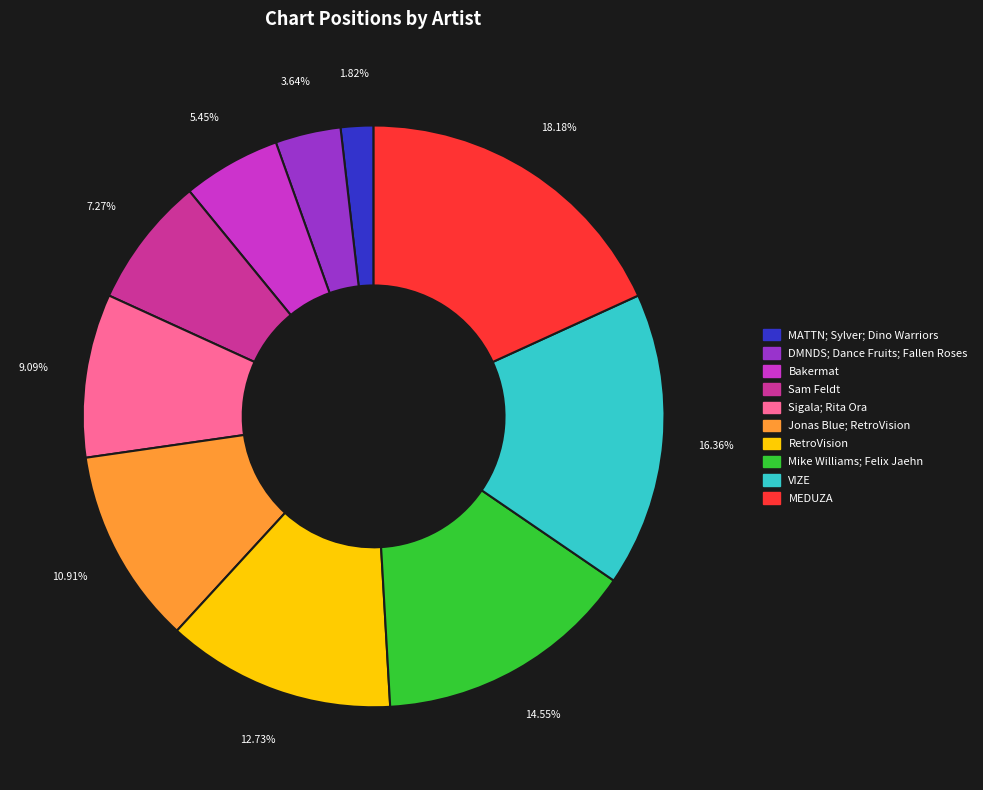

Does any single category account for the majority?

No